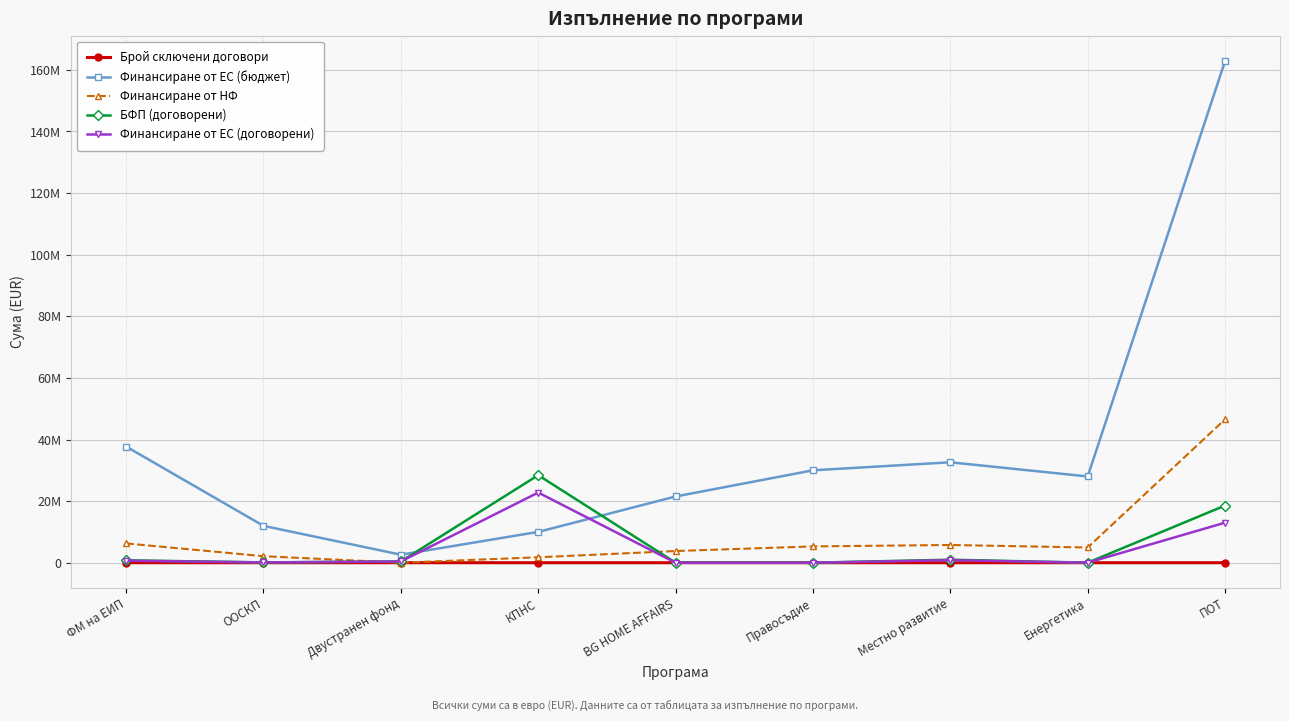

What are all the series names shown in the legend?

Брой сключени договори, Финансиране от ЕС (бюджет), Финансиране от НФ, БФП (договорени), Финансиране от ЕС (договорени)